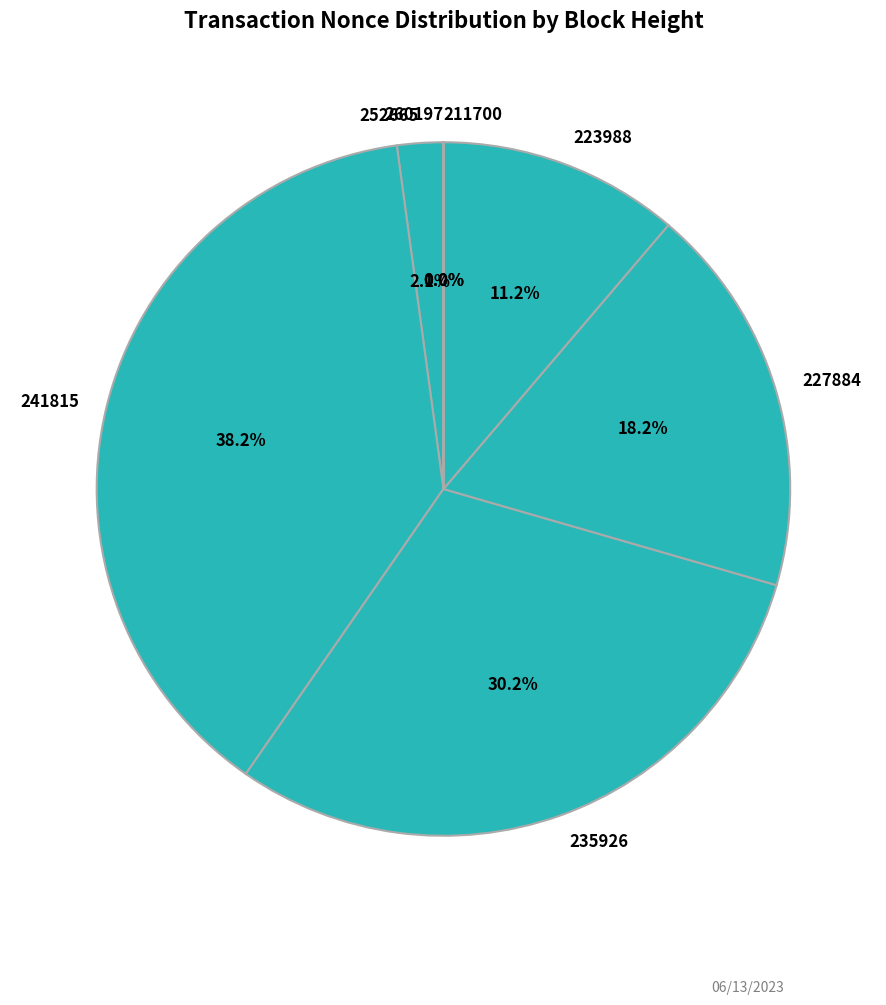

What percentage is the 223988 slice, to the nearest percent?

11%